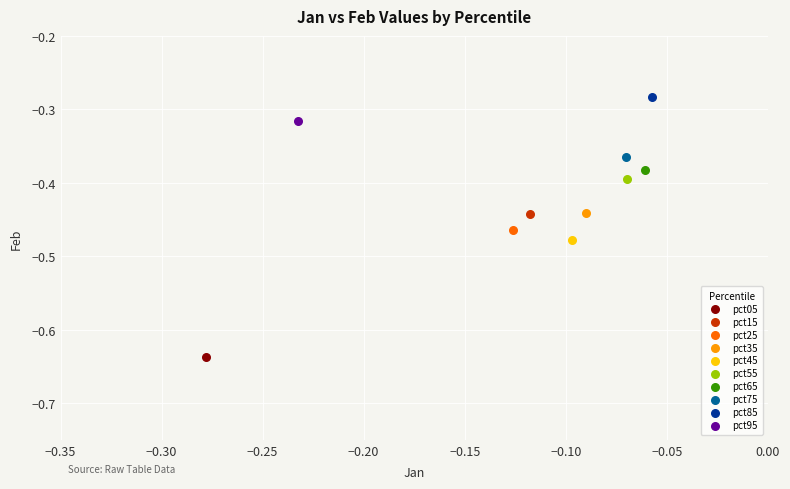

Which series reaches the minimum Y coordinate?

pct05